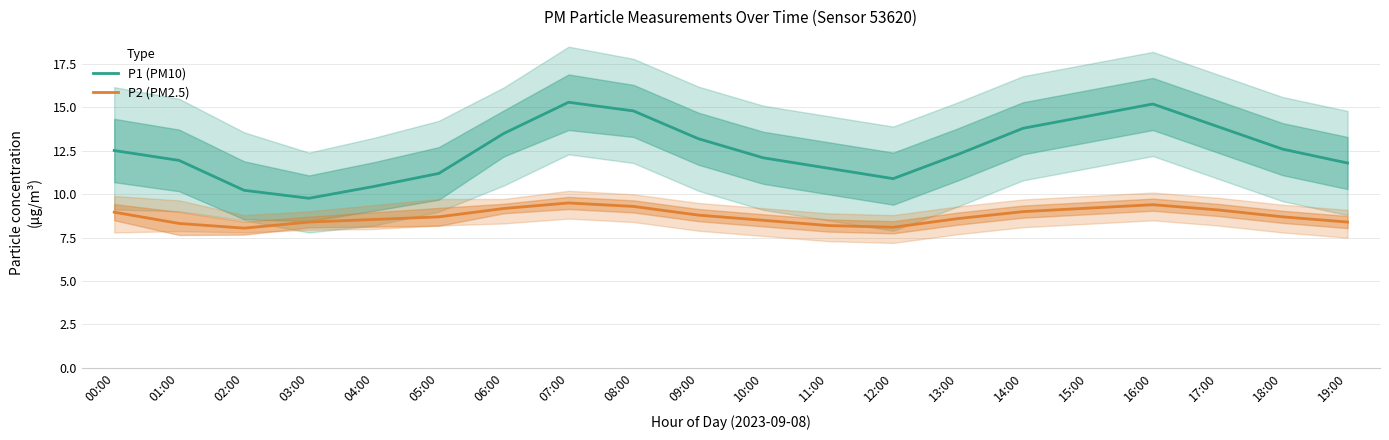

True or false: P1 (PM10) and P2 (PM2.5) cross at least once.

False